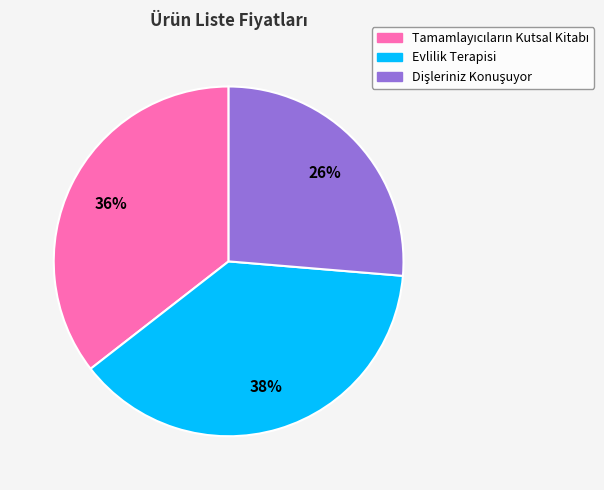

To the nearest percent, what is the difference between the largest and smallest slice percentages?

12%